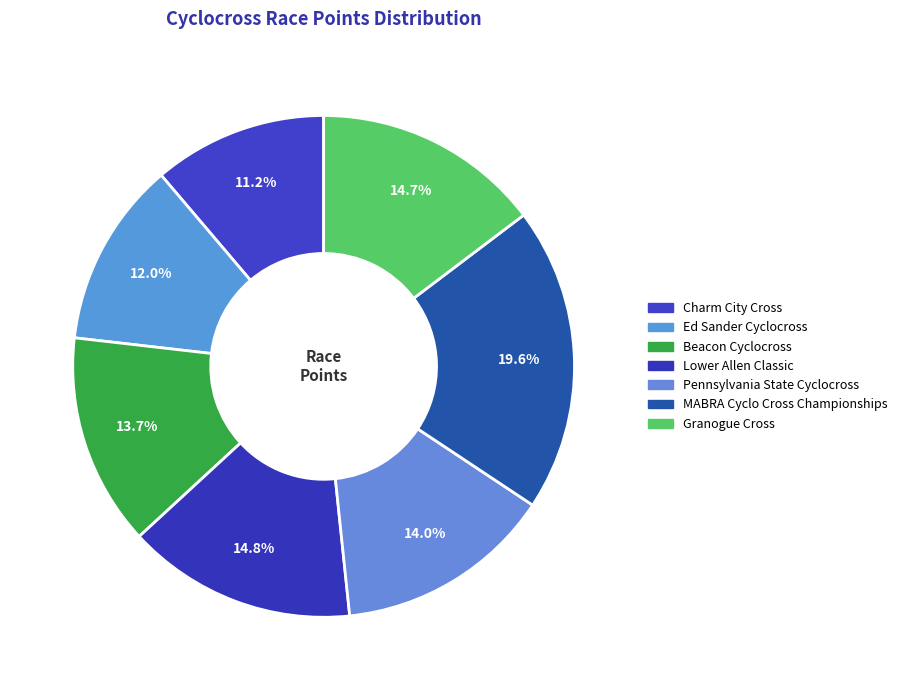

What percentage is the Pennsylvania State Cyclocross slice, to the nearest percent?

14%